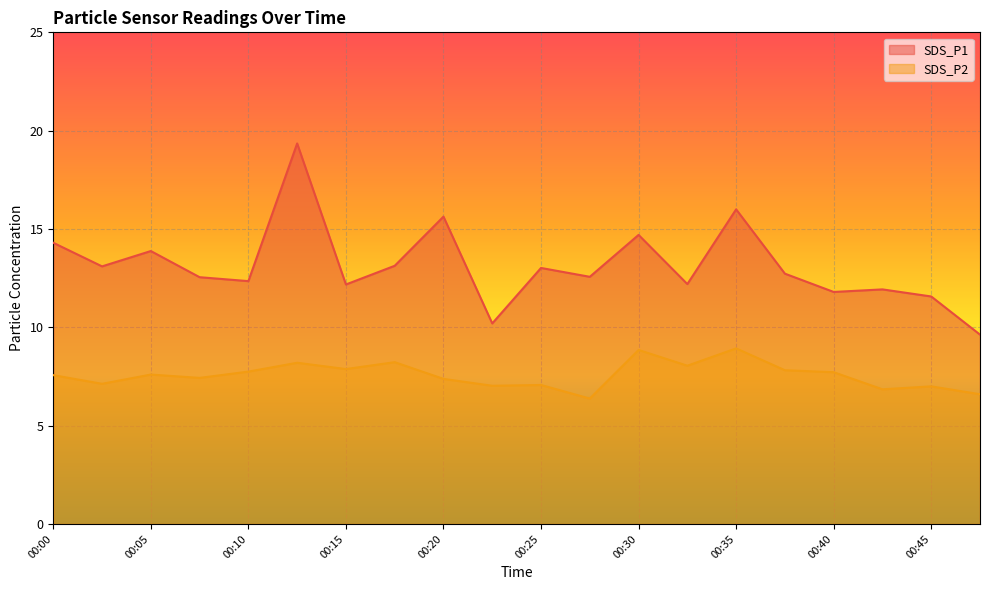

The value of SDS_P1 at 00:05 is 20.3. True or false?

False